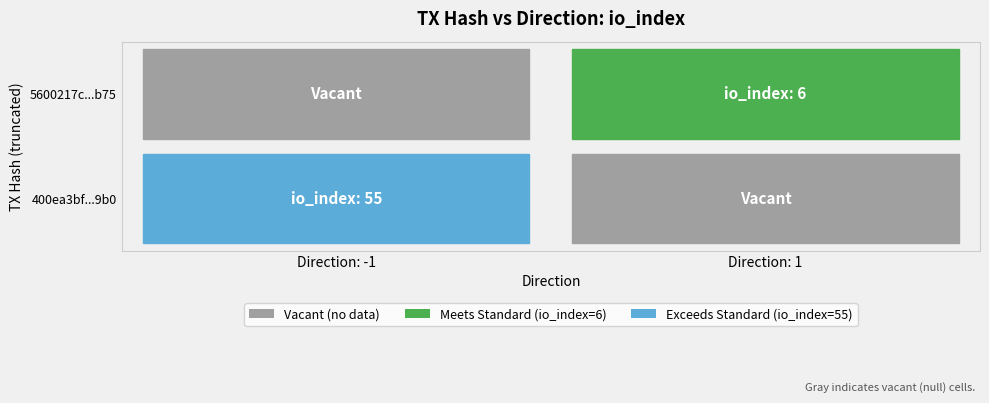

Reading right to left, transcribe all the data shown in this chart.

400ea3bf571d7e5cd7565721c5dceaedcacc9b0: 55	-1
5600217c2927129cdd4474a56b31cbcf8a35b75: 6	1